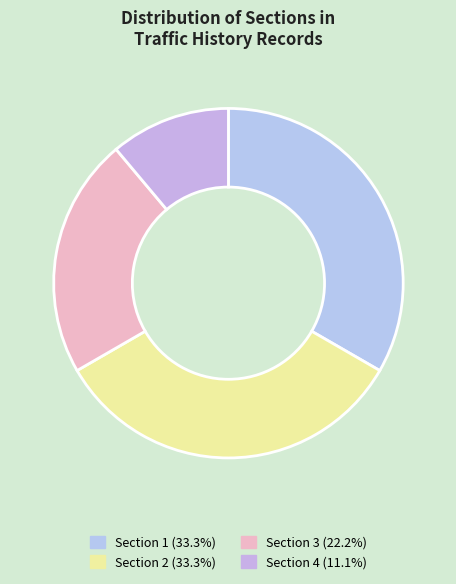

Does Section 4 represent more than half of the total?

No